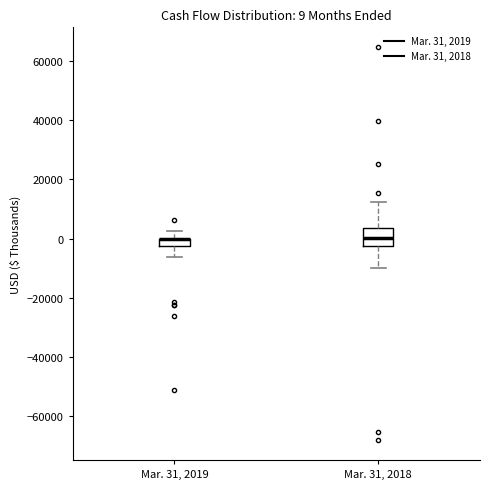

Comparing the boxes themselves (not the whiskers), which one is the tallest?

Mar. 31, 2018